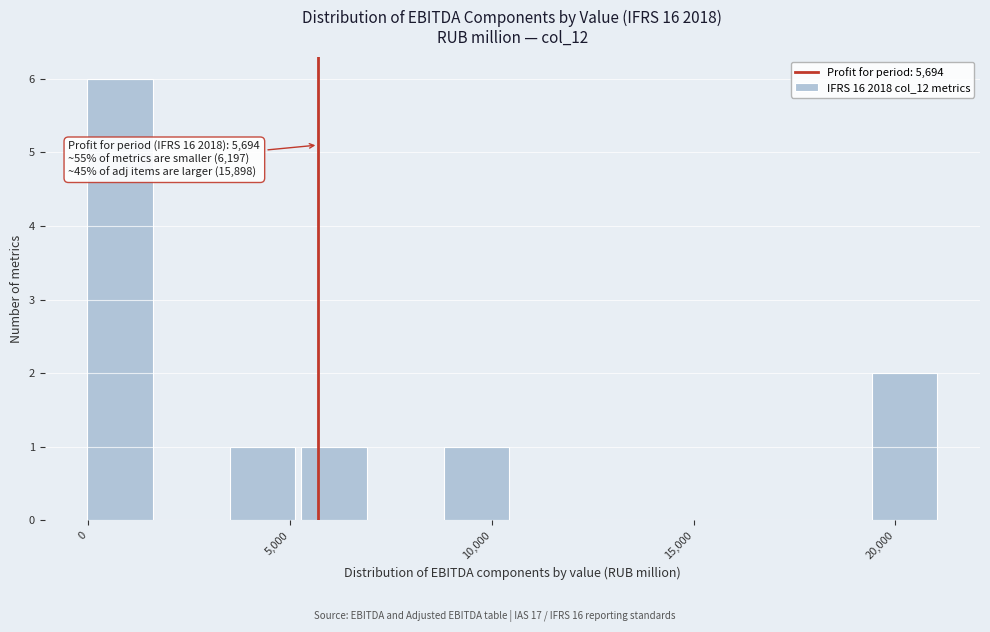

Read against the x-axis, roughly where is the centre of the tallest bar?

1000